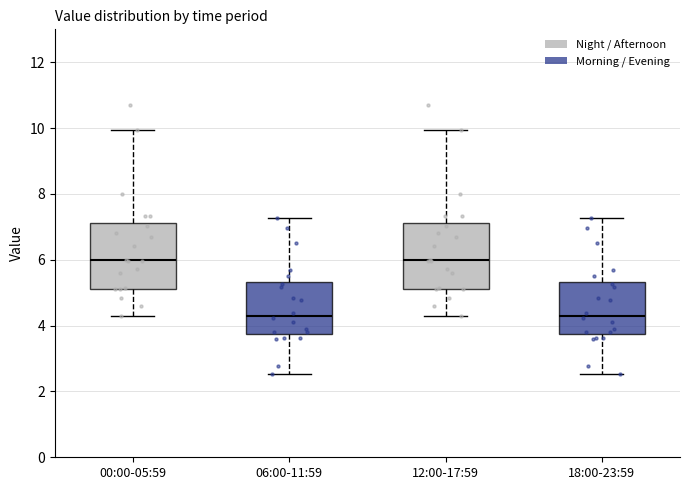

Where does the lower whisker of the box for 00:00-05:59 end on the y-axis? The values are not printed on the chart, so give them approximately, as read against the axis.

4.4